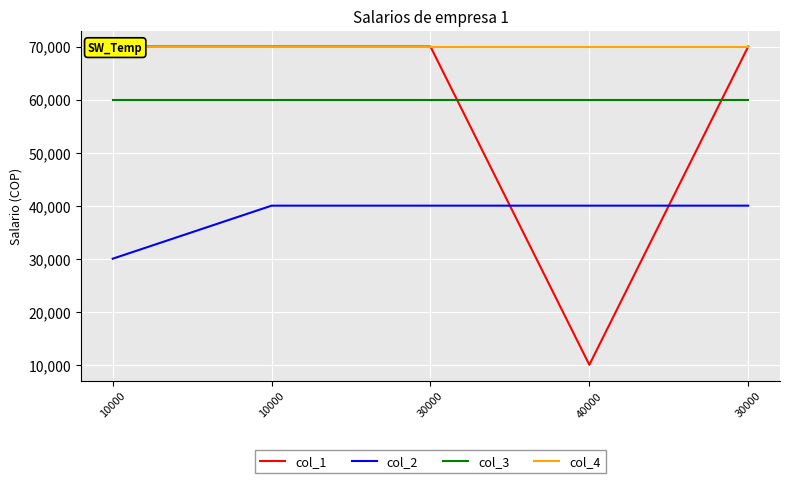

What are all the series names shown in the legend?

col_1, col_2, col_3, col_4